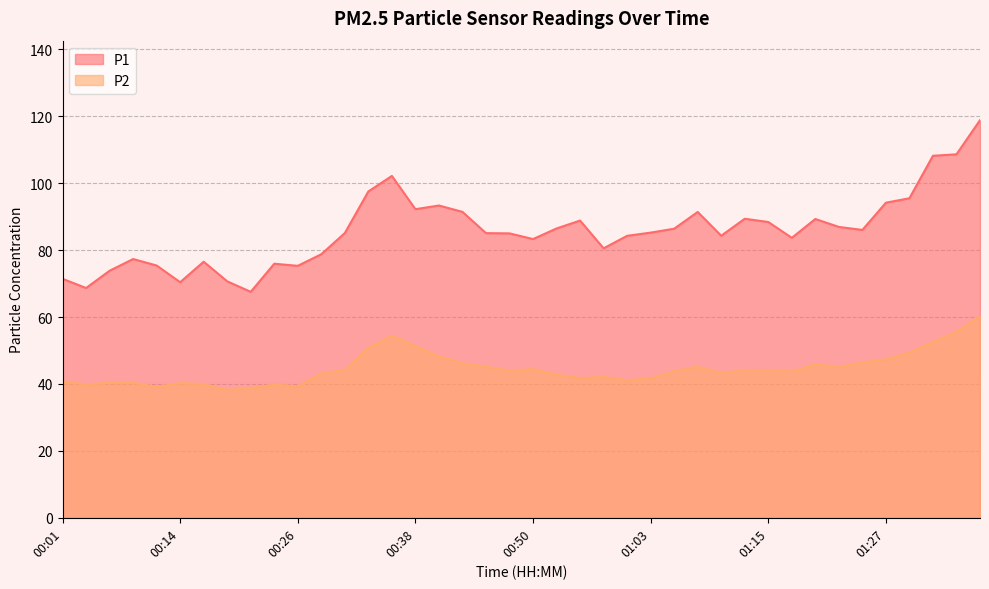

Where is P2 nearest to the value 49?

01:29